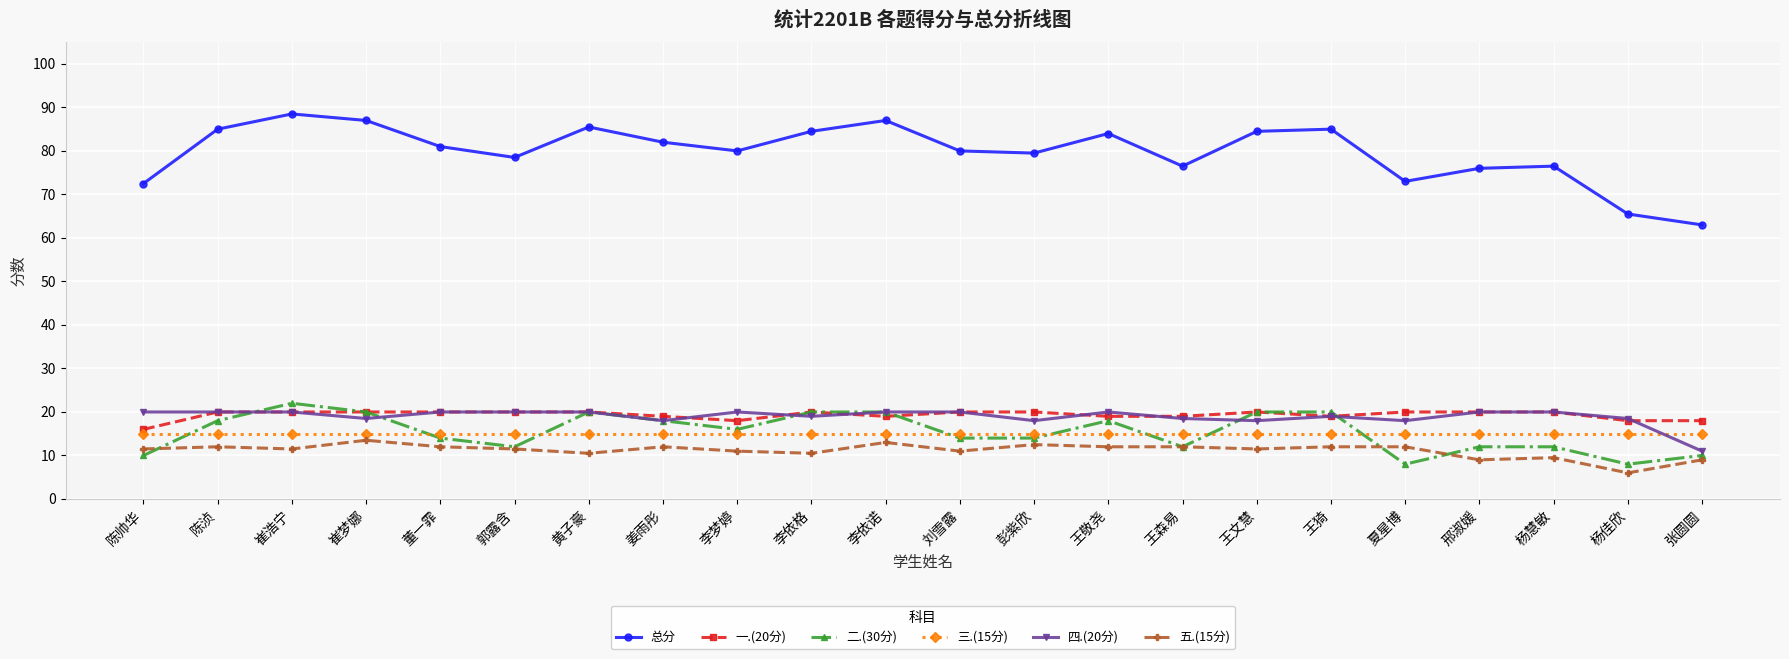

At how many categories does at least one series exceed 18?

22